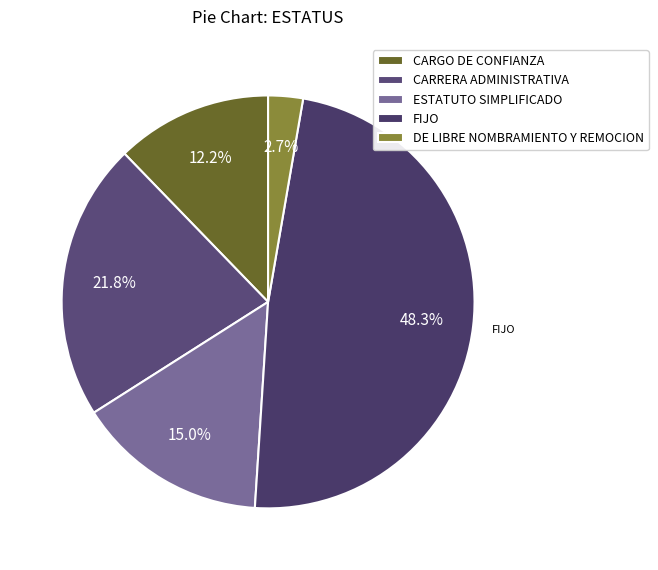

What percentage is the ESTATUTO SIMPLIFICADO slice, to the nearest percent?

15%